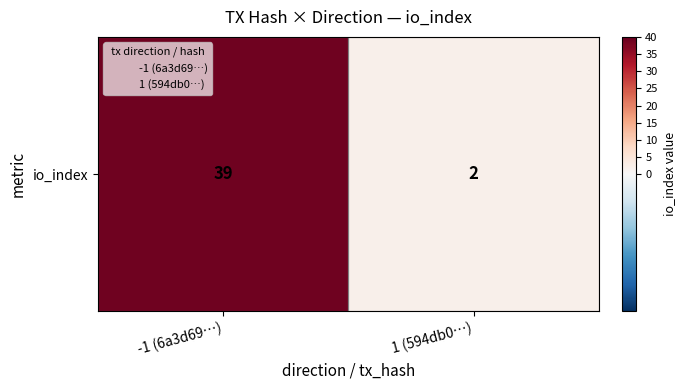

Reading left to right, list all the values displayed in this chart.

-1 (6a3d69…)=39	1 (594db0…)=2